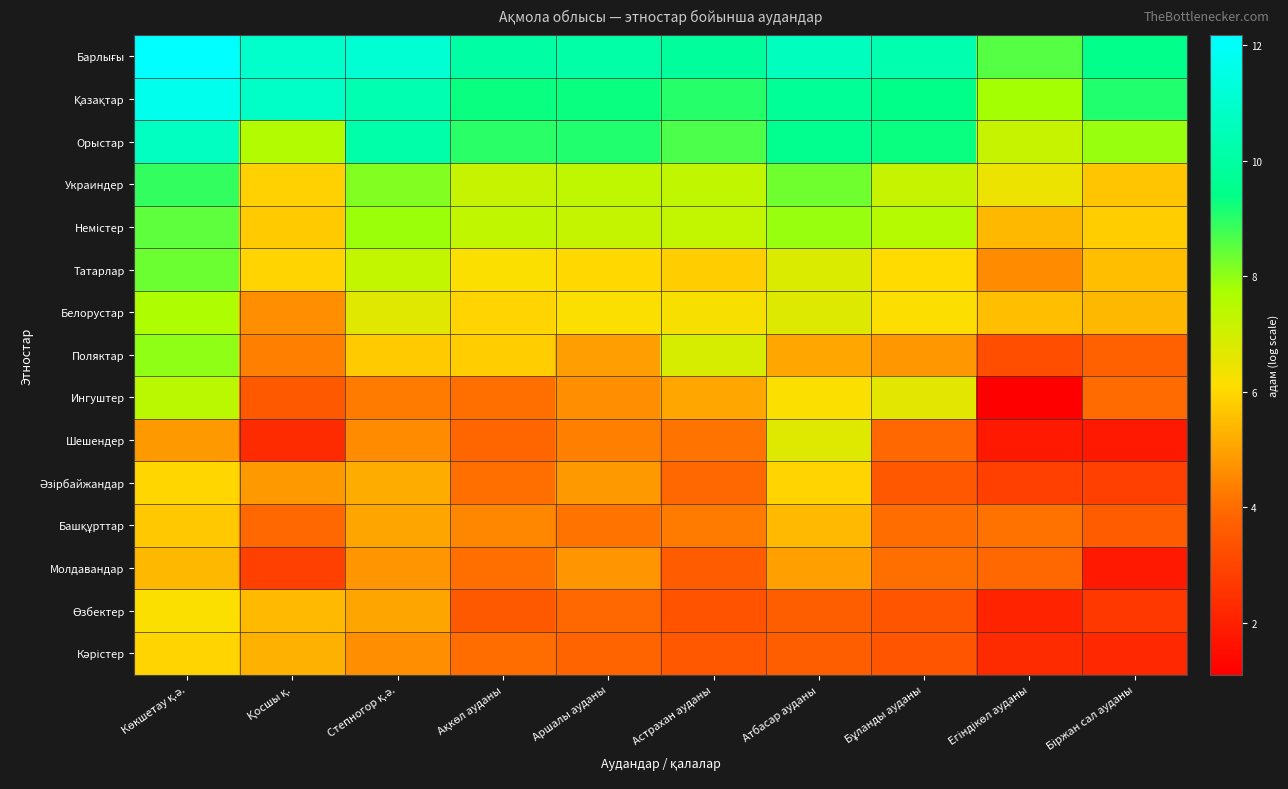

Which series has the widest spread of values?

Ингуштер